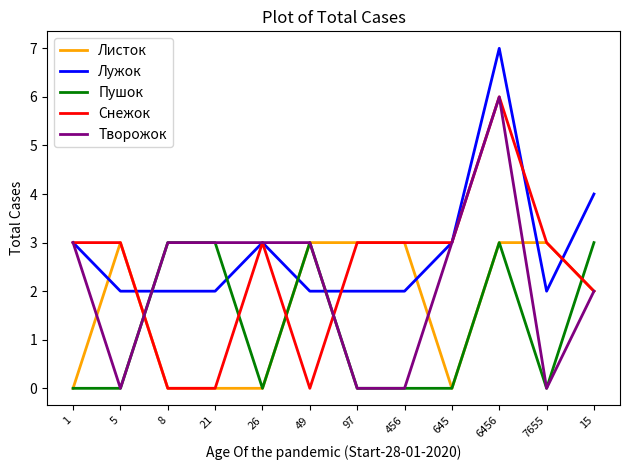

Is it true that Снежок equals 2 at 456?

False